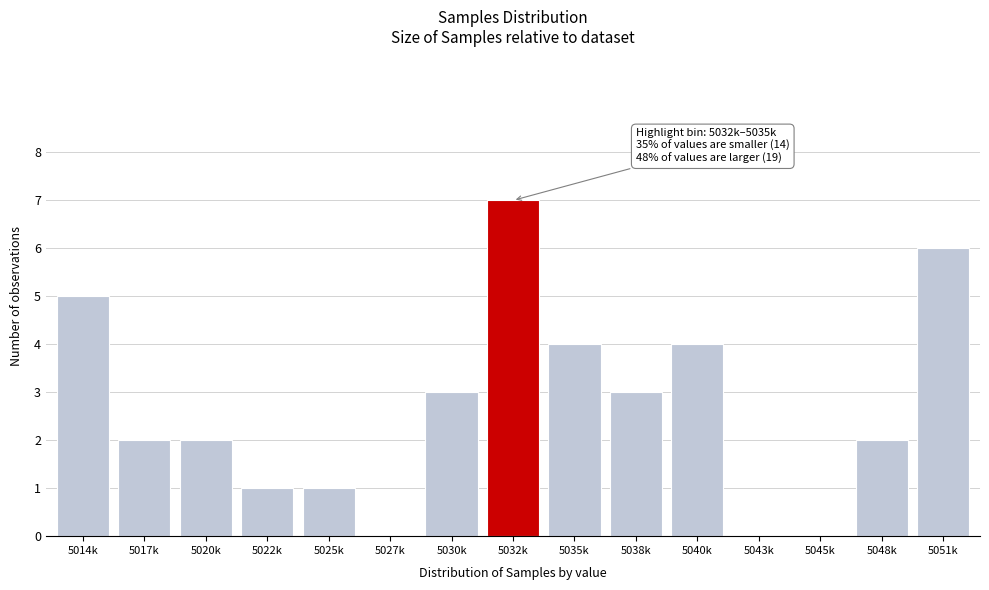

Reading right to left, what are all the values shown in this chart?

5051k=6	5048k=2	5045k=0	5043k=0	5040k=4	5038k=3	5035k=4	5032k=7	5030k=3	5027k=0	5025k=1	5022k=1	5020k=2	5017k=2	5014k=5